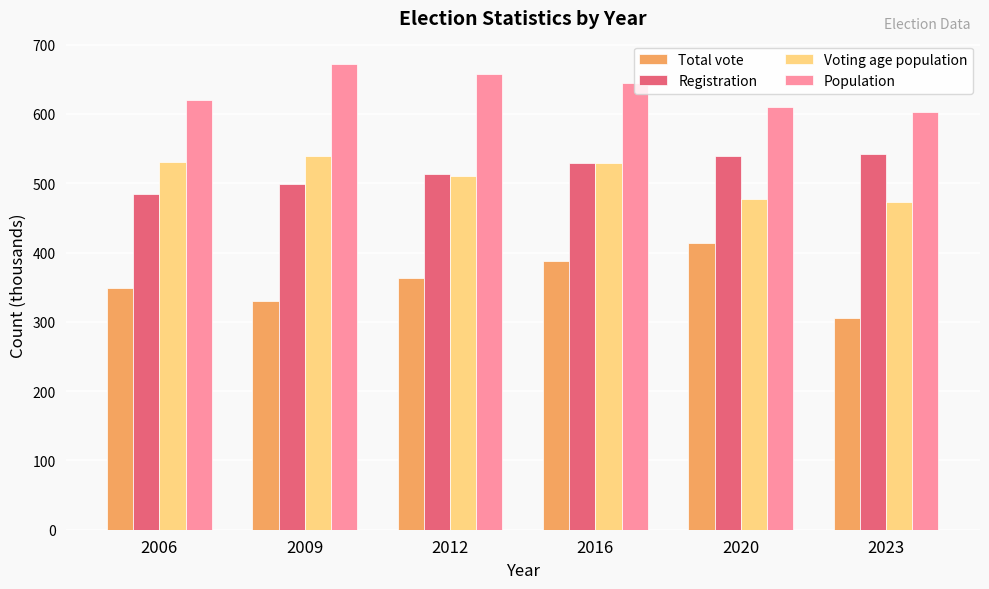

What is the difference between the Population values at 2023 and 2020?

7.4